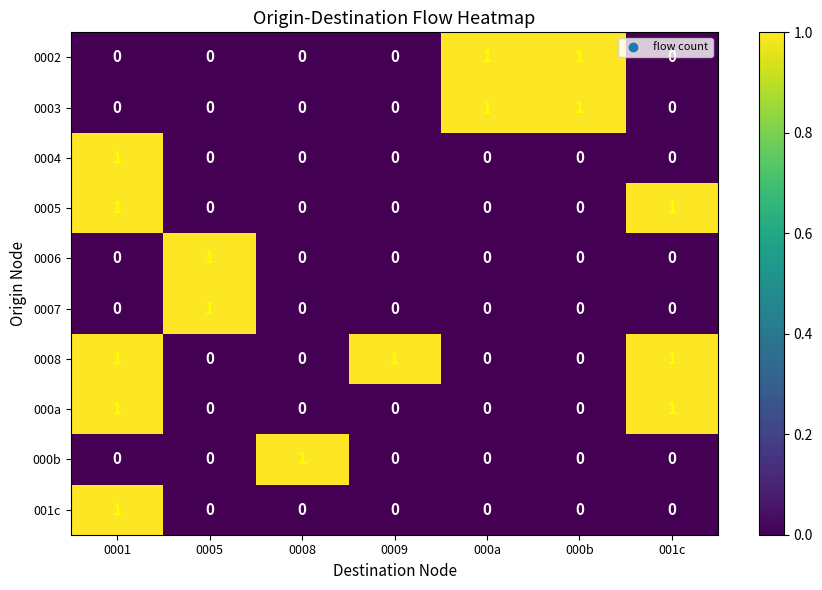

Which series has the largest total across all categories?

0008